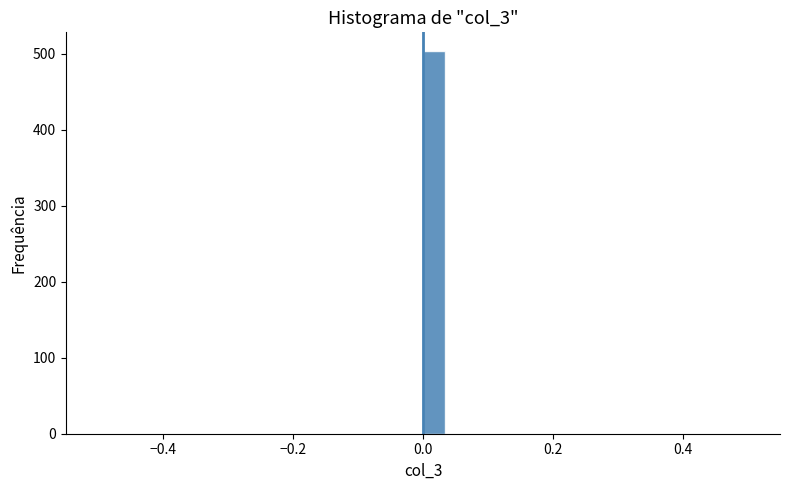

Around what value on the x-axis is the tallest bar? Give the approximate position of its centre, as read against the axis.

0.02